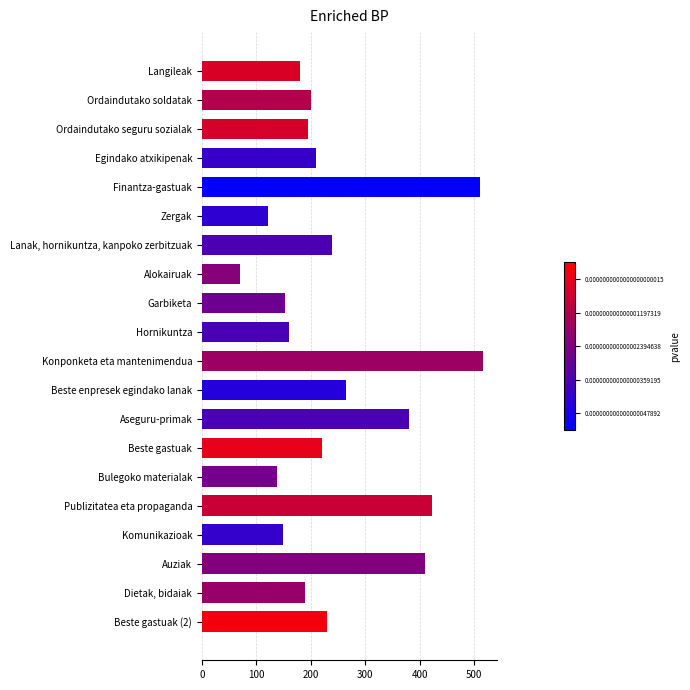

How many categories are shown in the chart?

20